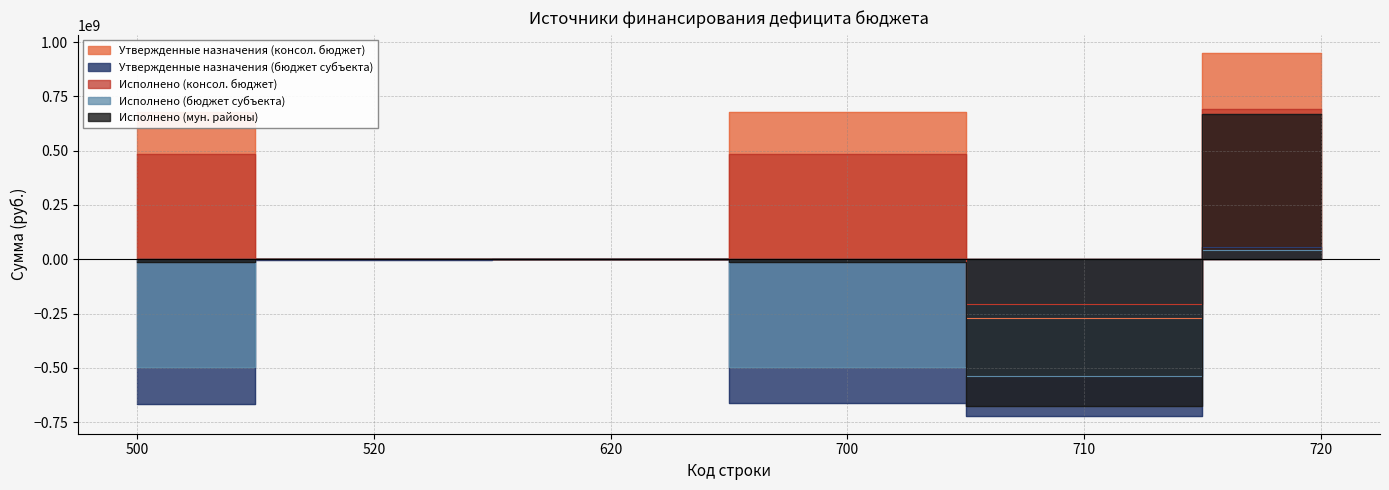

How many values in the Исполнено (консол. бюджет) series are below 482606207?

3